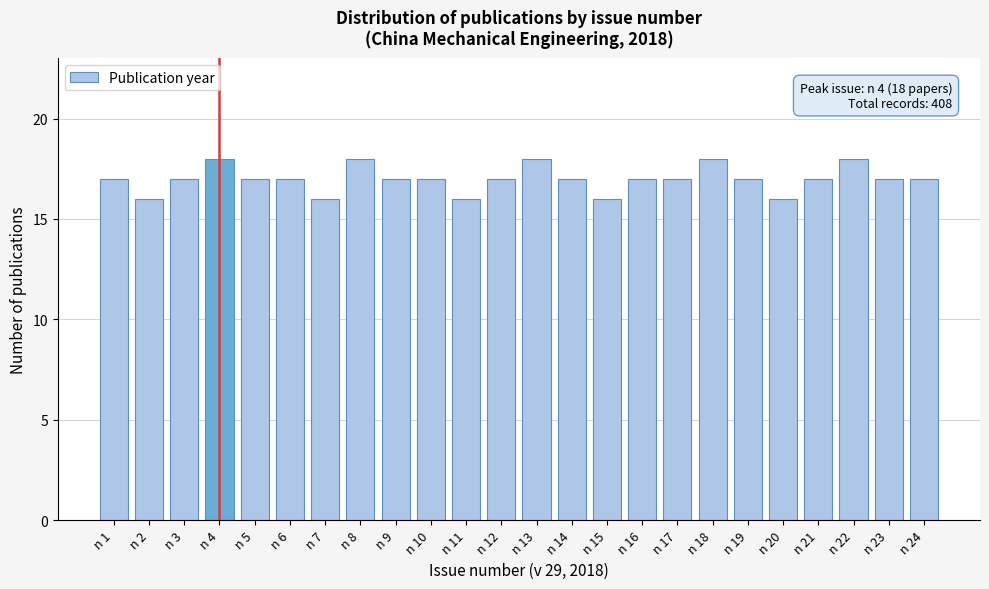

Reading left to right, list all the values displayed in this chart.

n 1=17	n 2=16	n 3=17	n 4=18	n 5=17	n 6=17	n 7=16	n 8=18	n 9=17	n 10=17	n 11=16	n 12=17	n 13=18	n 14=17	n 15=16	n 16=17	n 17=17	n 18=18	n 19=17	n 20=16	n 21=17	n 22=18	n 23=17	n 24=17